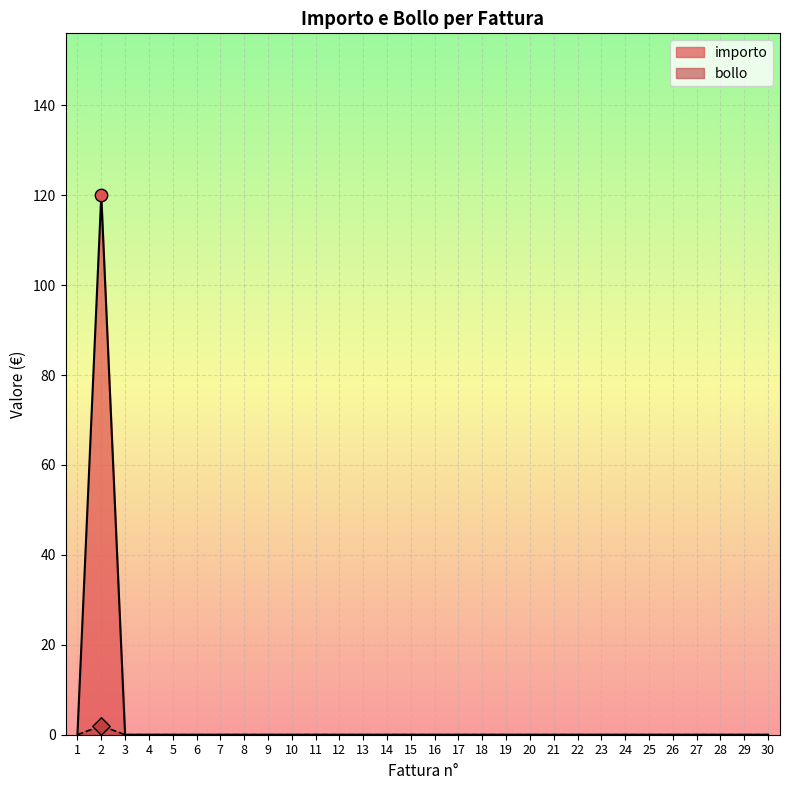

At which category is the sum across all series the highest?

2